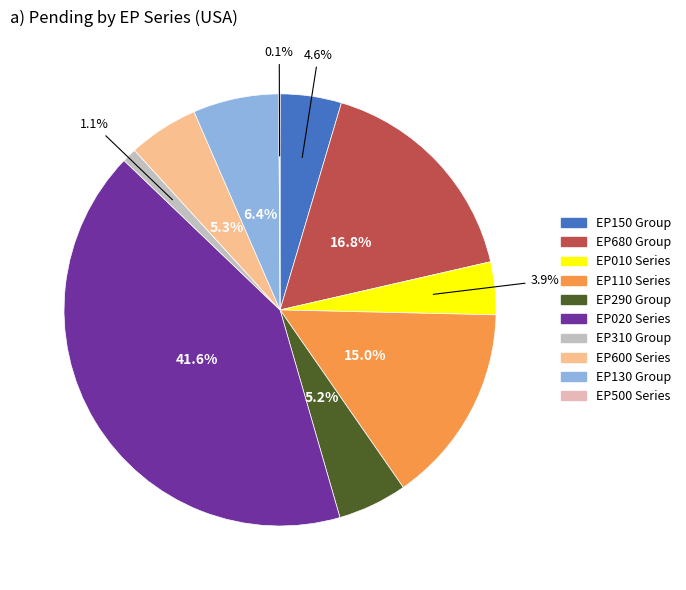

Count the number of slices in the pie.

10